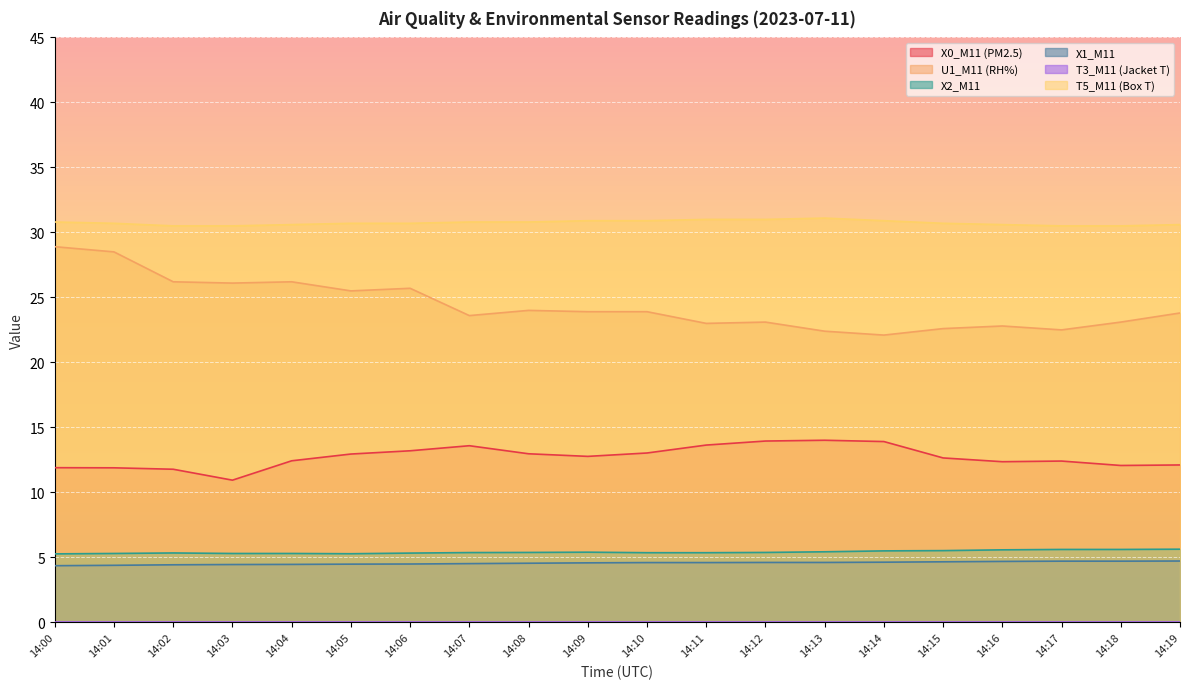

True or false: U1_M11 (RH%) and X1_M11 intersect in this chart.

False